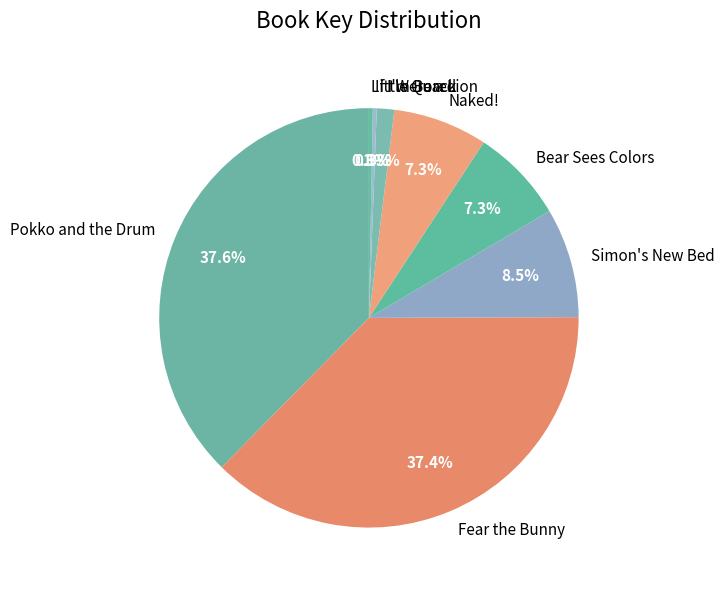

Which has a higher value, Simon's New Bed or Bear Sees Colors?

Simon's New Bed